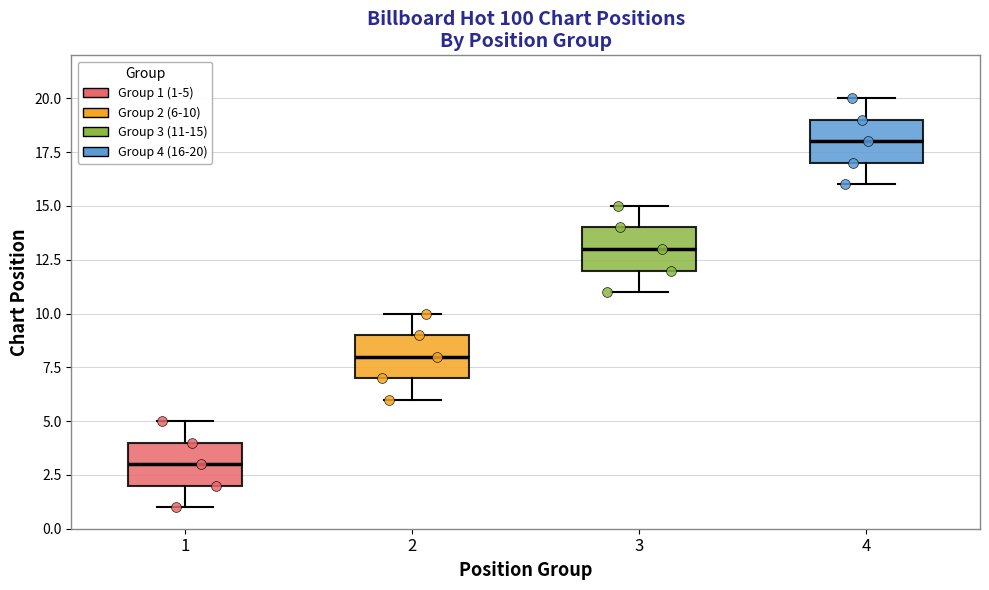

Which box's median line is the lowest?

1